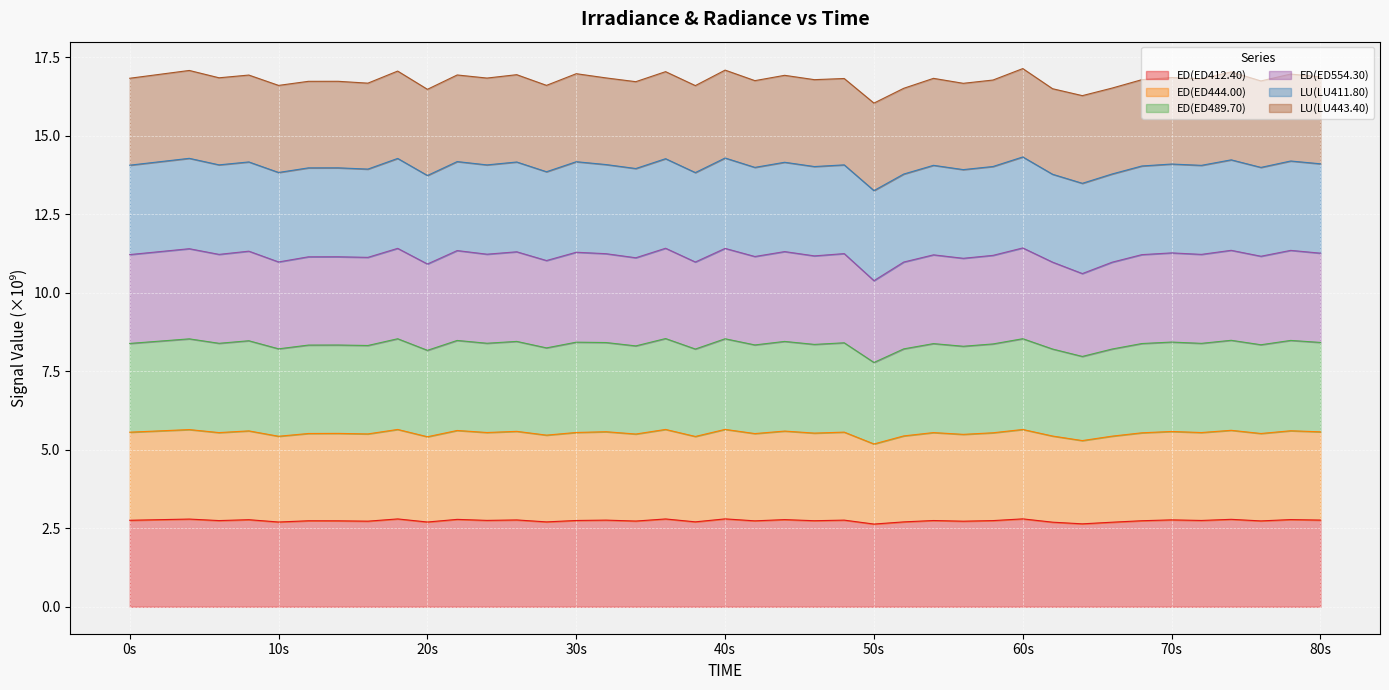

Does the chart display data point markers on the line(s)?

No